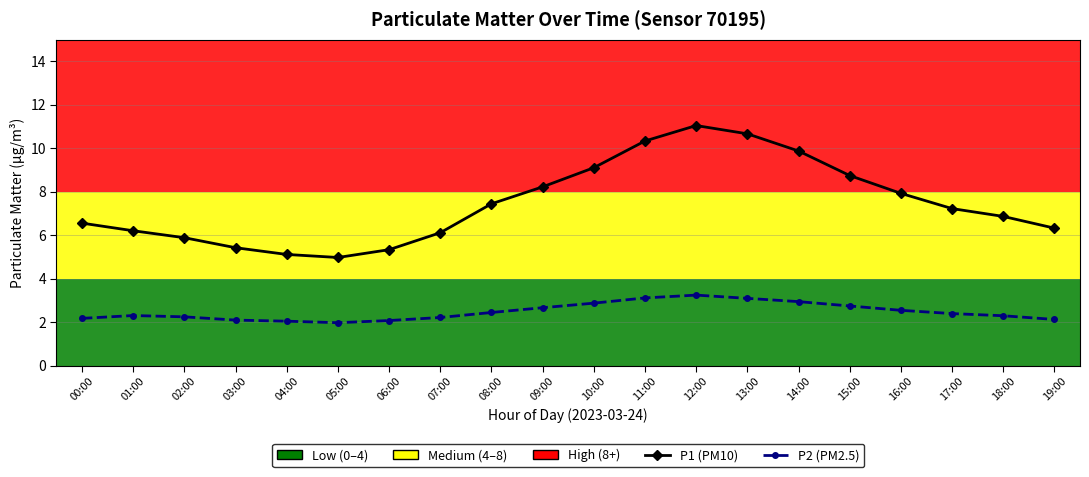

Does the chart display data point markers on the line(s)?

Yes